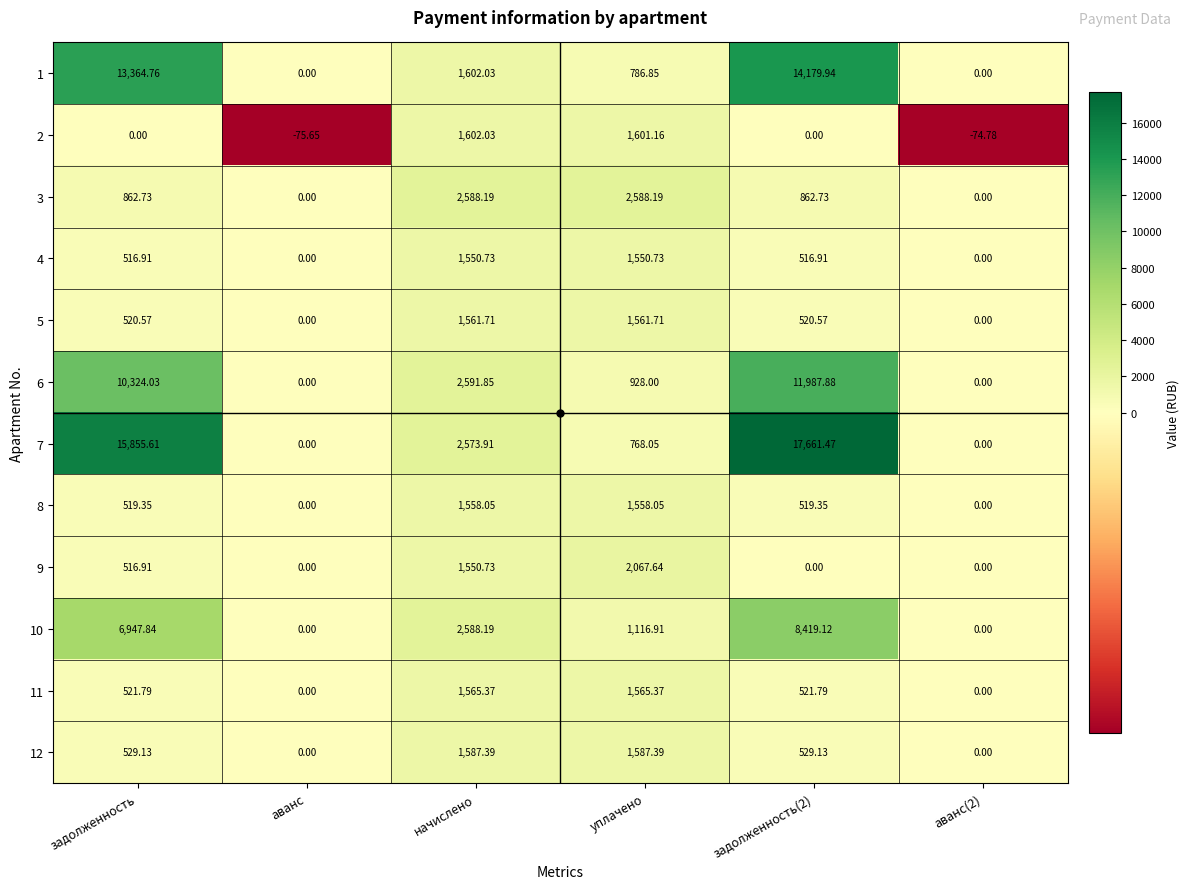

Where is 7 nearest to the value 8830?

начислено